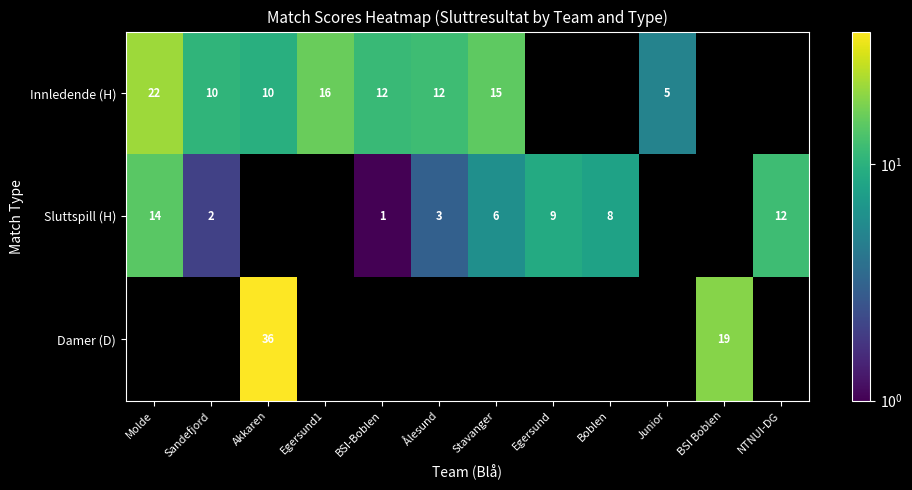

Is the value of Sluttspill (H) at Egersund greater than the value of Innledende (H) at Akkaren?

No